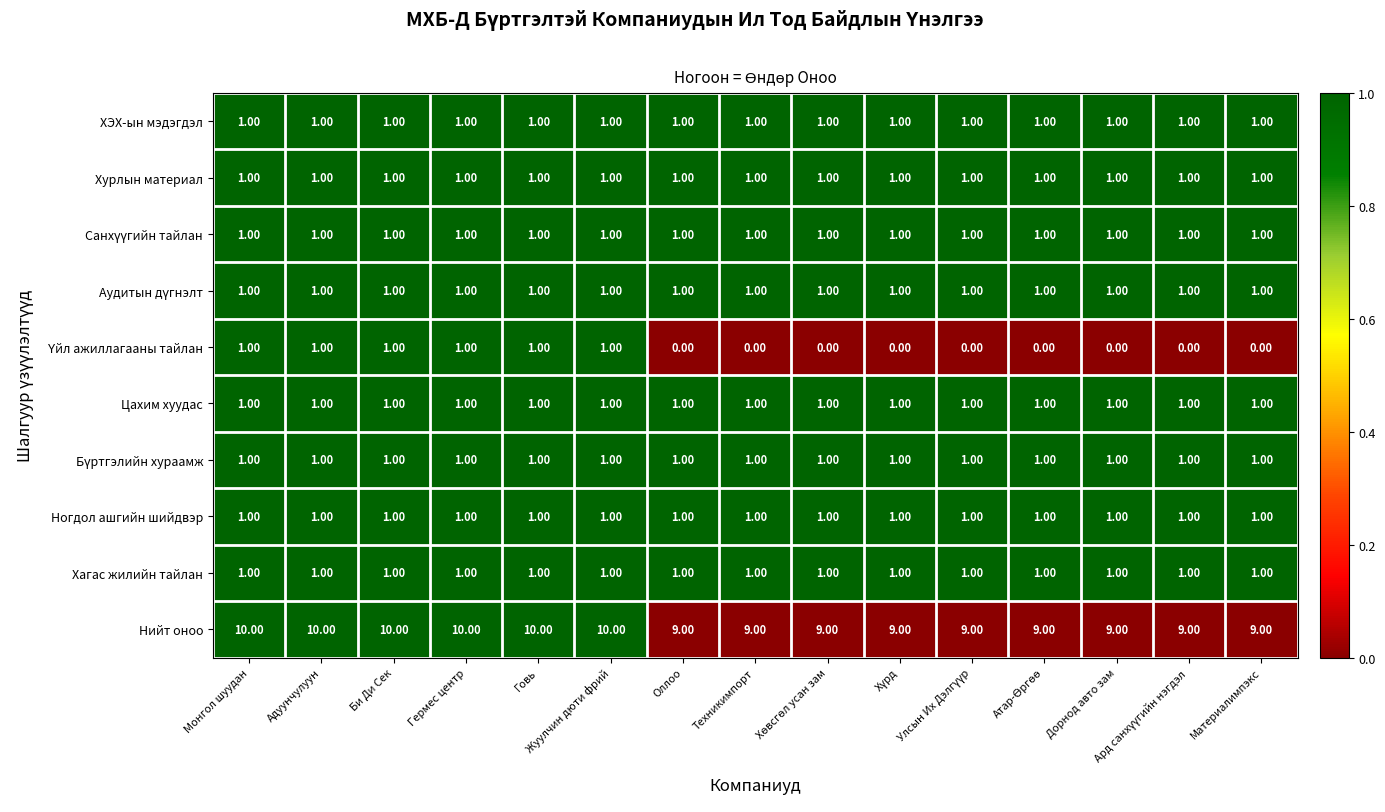

How many categories are shown in the chart?

15